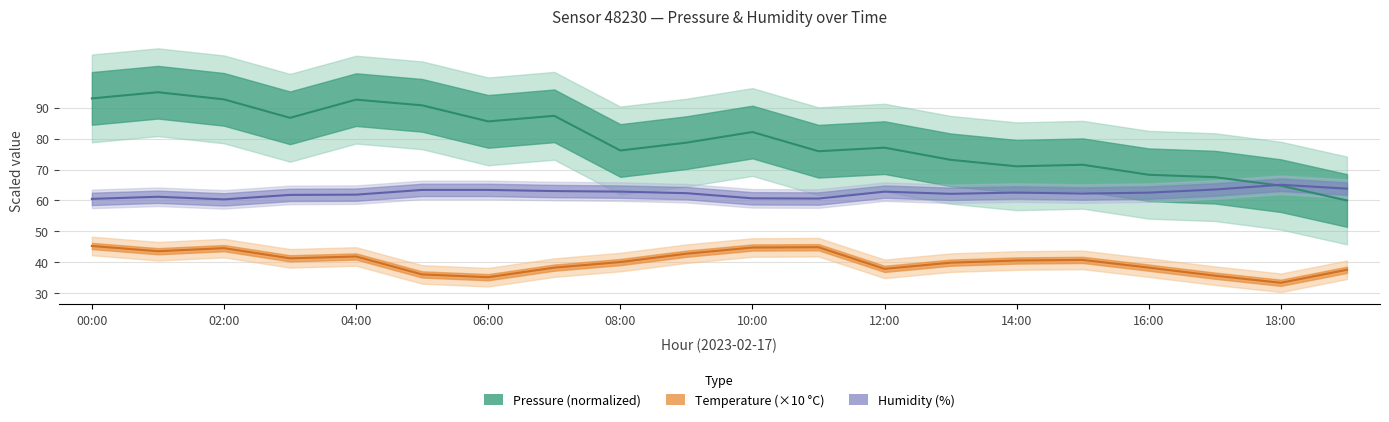

At which label does pressure first exceed 78?

00:00